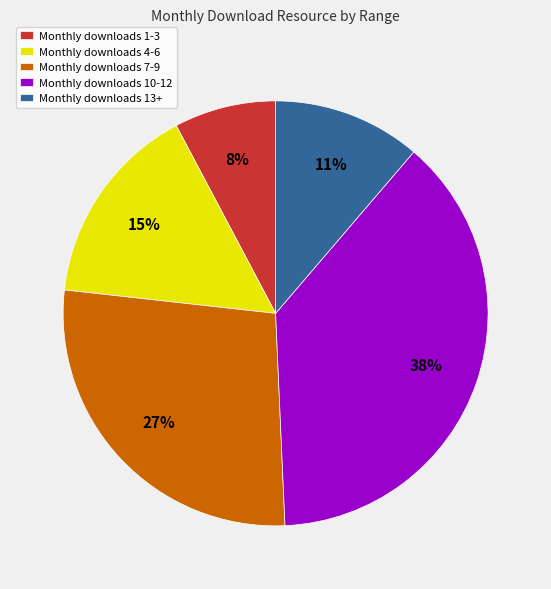

Is there a majority slice in this chart?

No